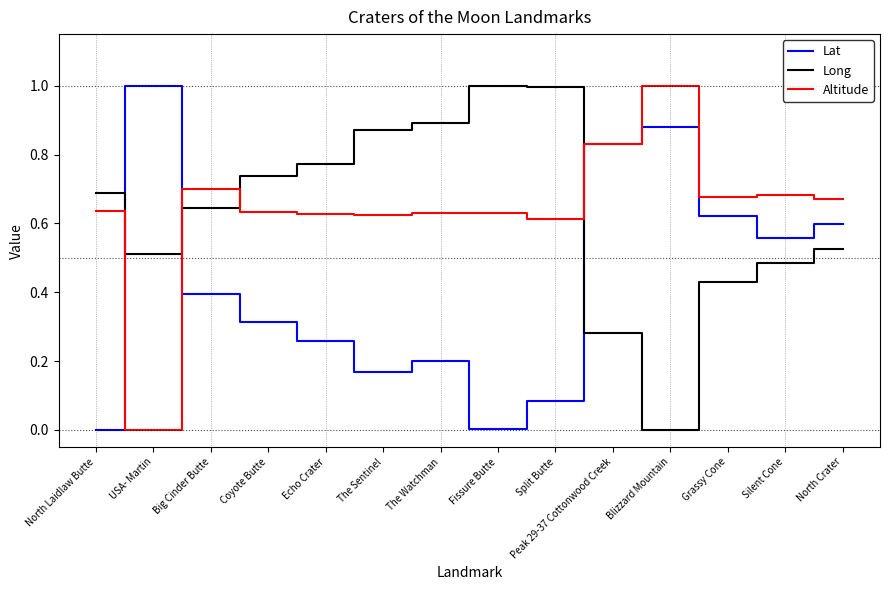

At Coyote Butte, list the series in order from largest to smallest.

Long, Altitude, Lat